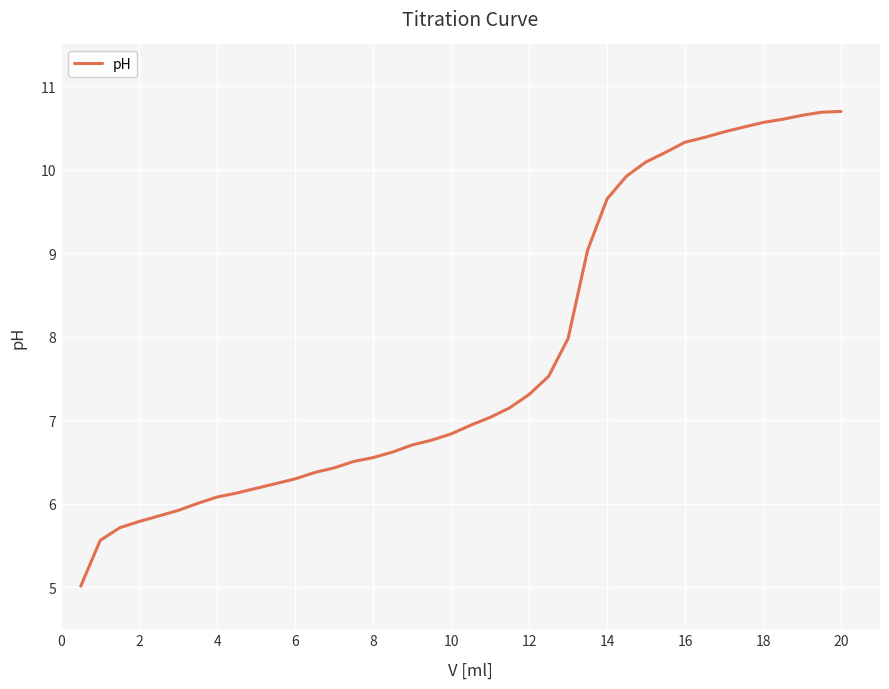

What is the maximum value shown in the chart?

10.7